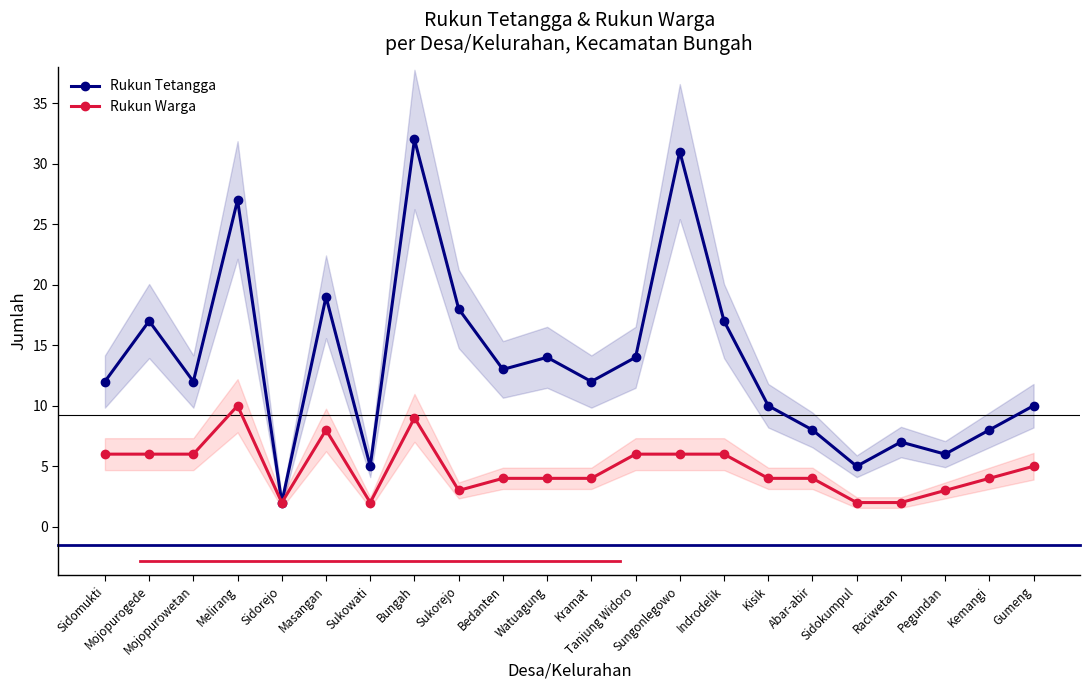

At how many categories does at least one series exceed 15?

7